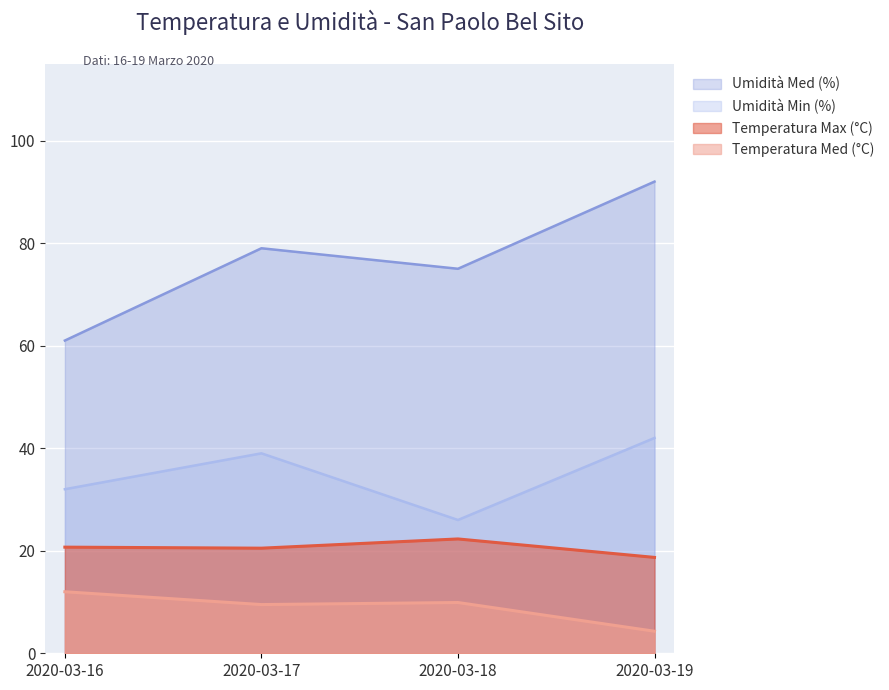

How many distinct data groups are displayed?

4